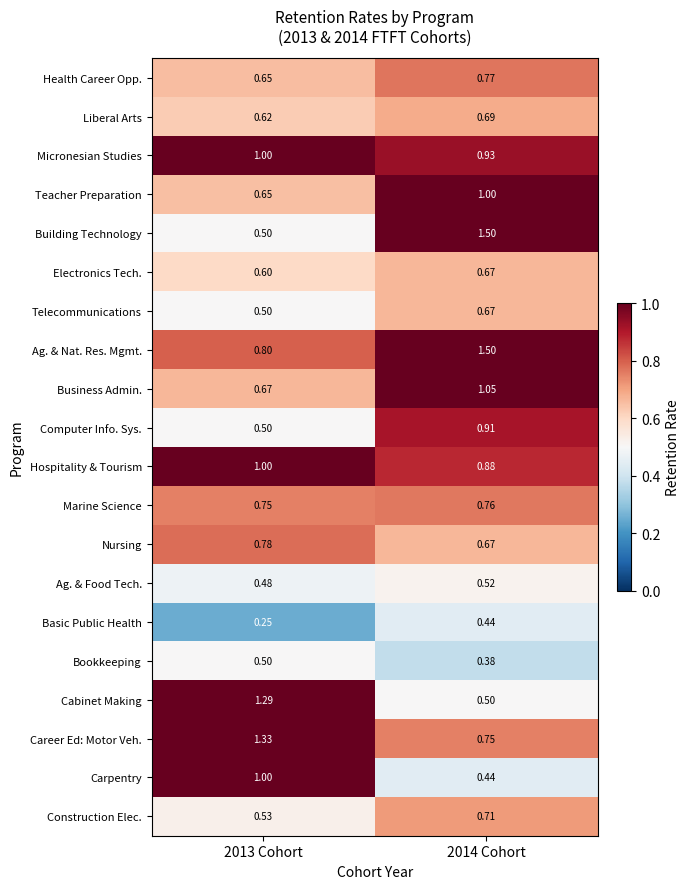

Which series has the largest total across all categories?

Ag. & Nat. Res. Mgmt.